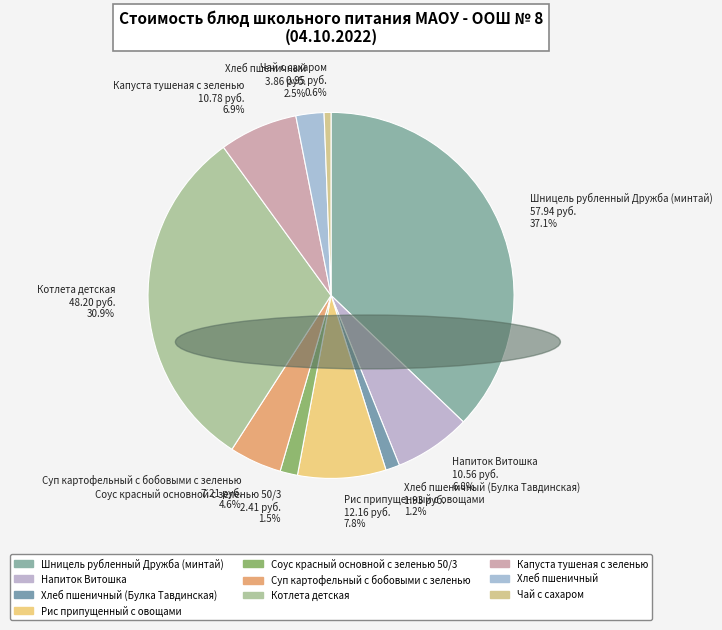

What is the smallest slice in the pie chart?

Чай с сахаром